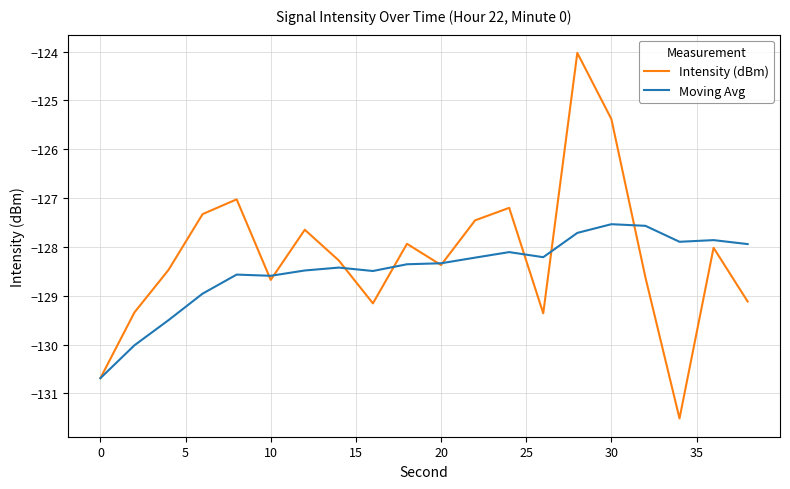

List the series in order of their peak value, lowest first.

Moving Avg, Intensity (dBm)